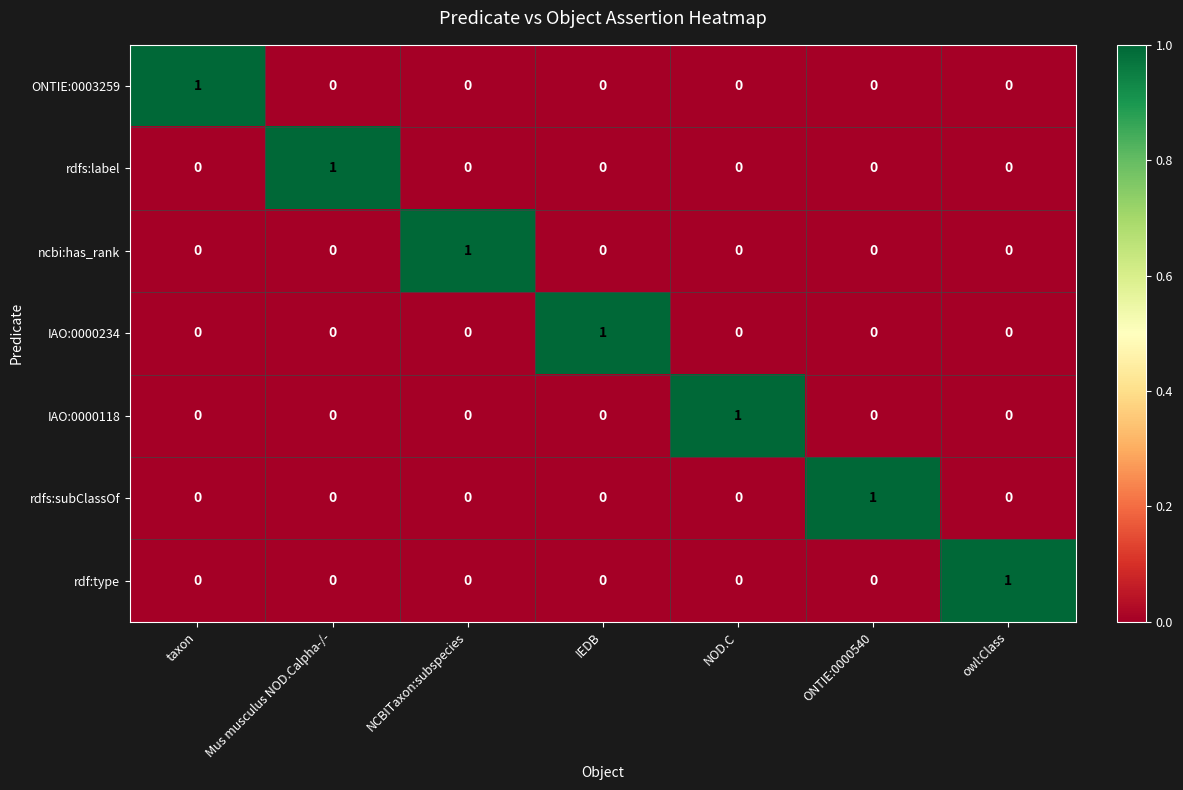

Count the rdfs:label values in the range 0 to 1.

7